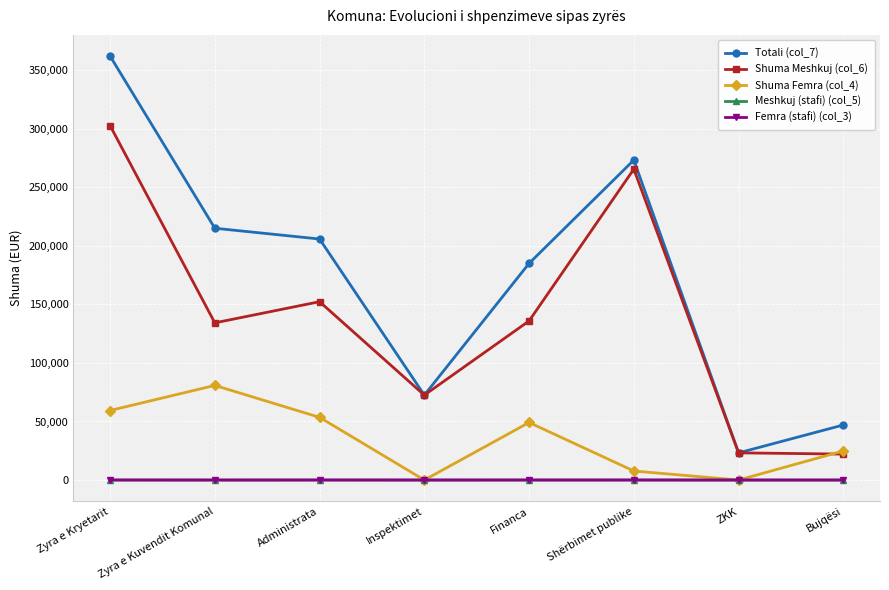

At which category does the chart reach its peak across all series?

Zyra e Kryetarit